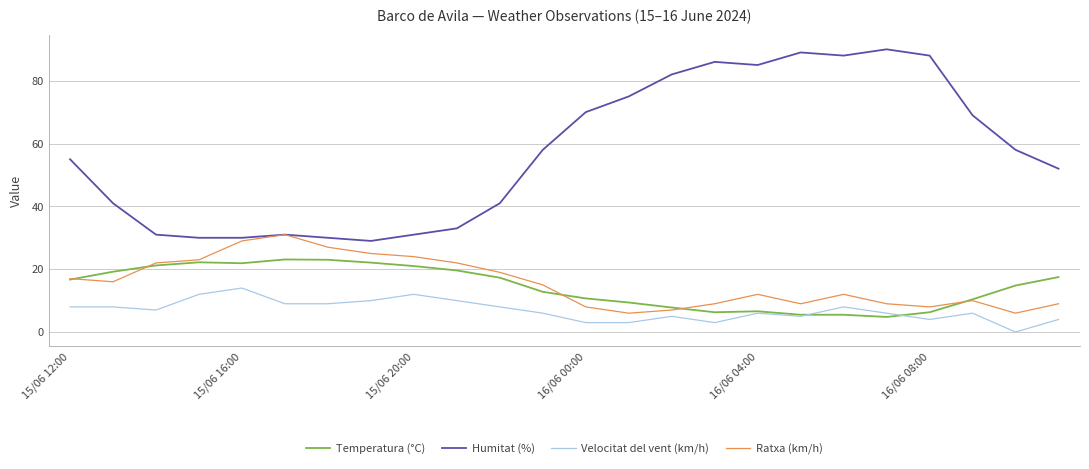

How many categories are shown in the chart?

24